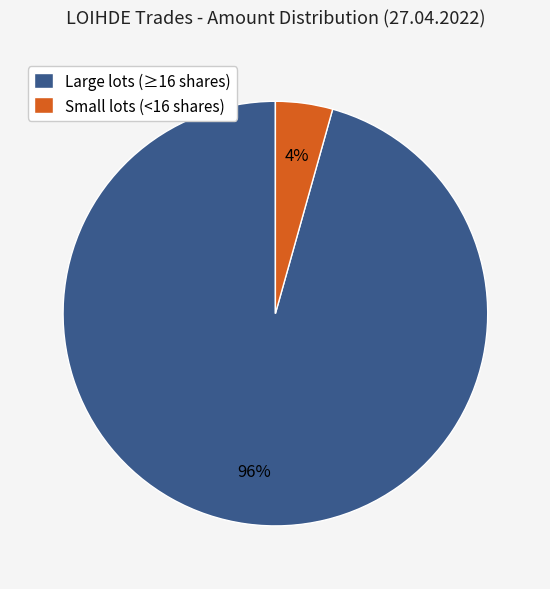

Rank the categories by value from lowest to highest.

Small lots (<16 shares), Large lots (≥16 shares)